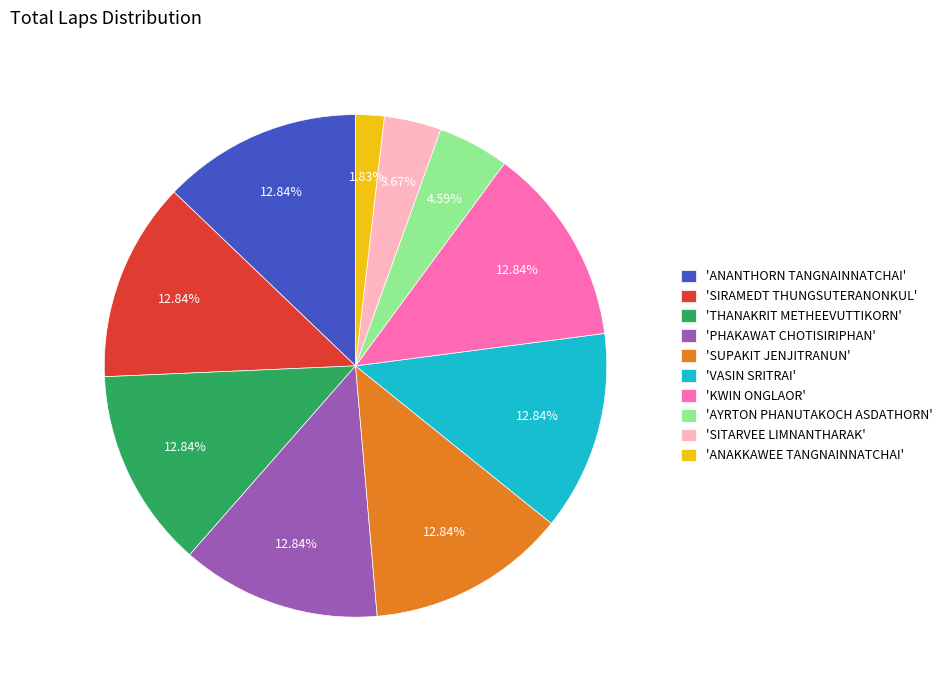

Which category has the smallest portion of the pie?

'ANAKKAWEE TANGNAINNATCHAI'